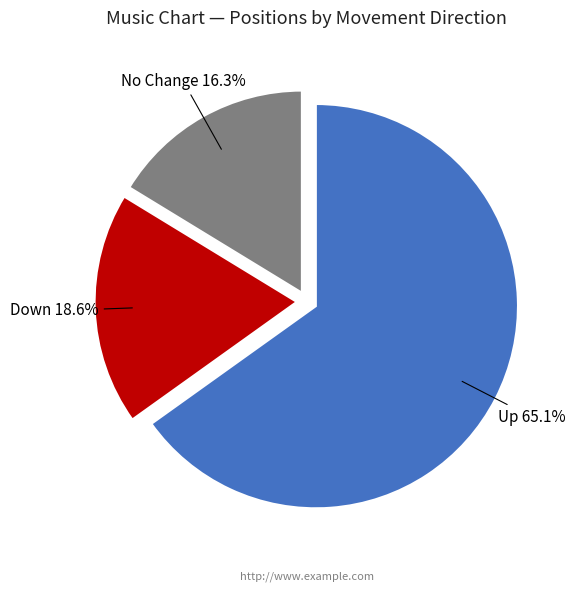

Count the number of slices in the pie.

3